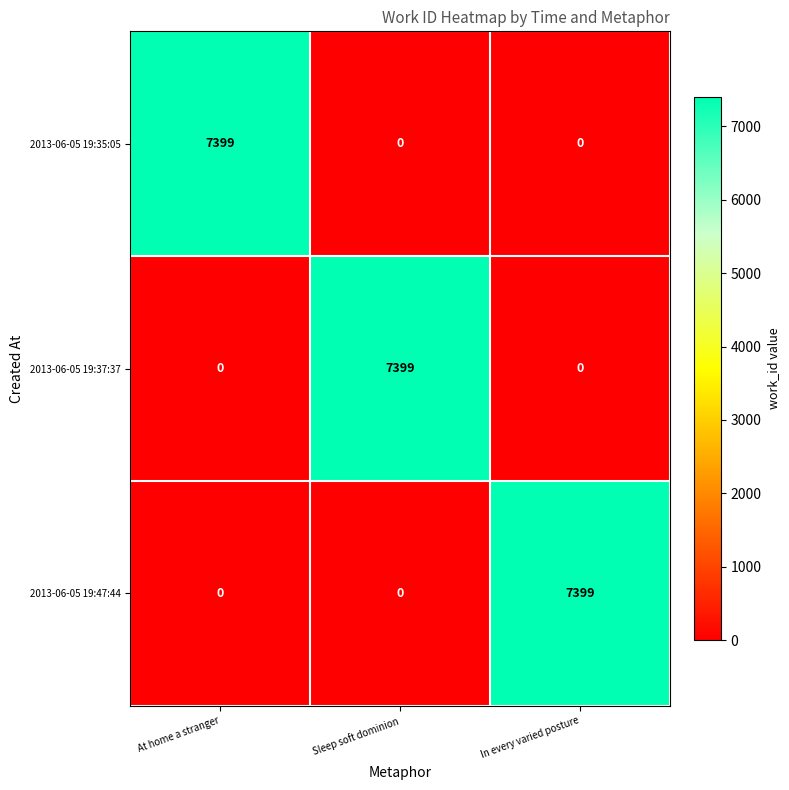

What is the difference between the 2013-06-05 19:37:37 values at Sleep soft dominion and In every varied posture?

7399